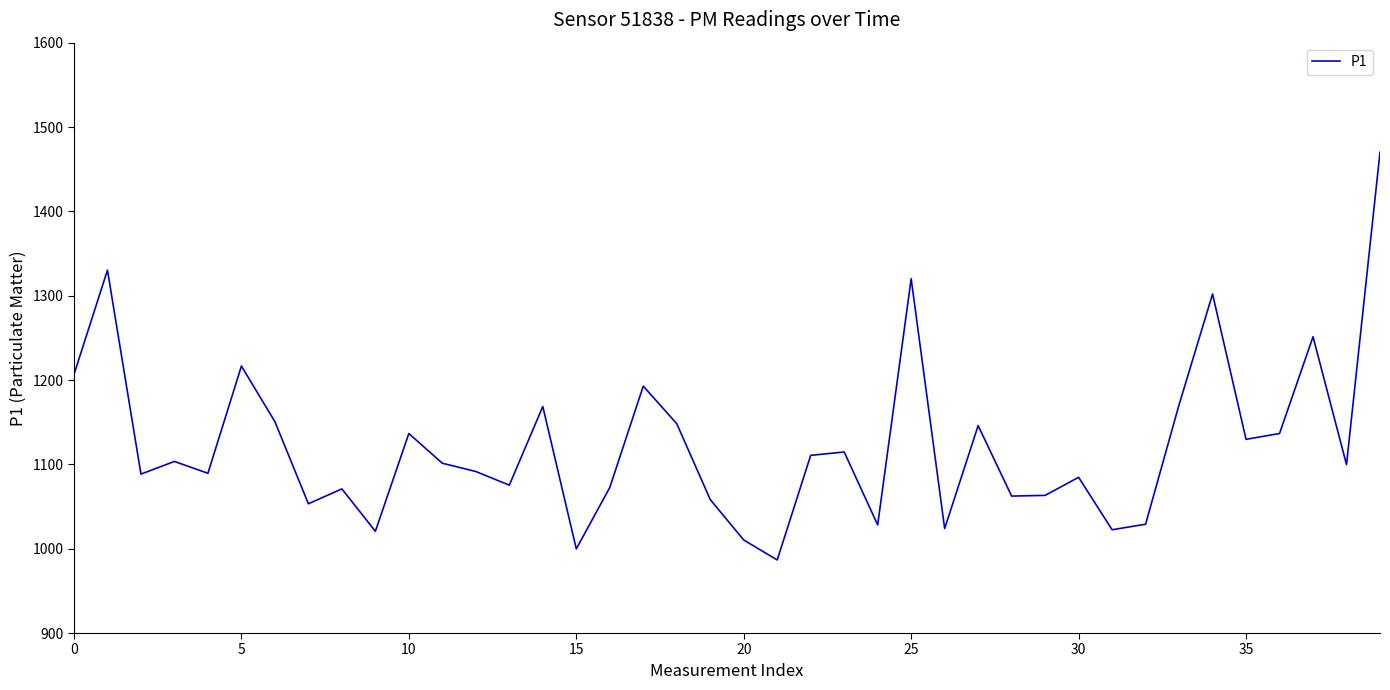

How many values exceed 1101?

20